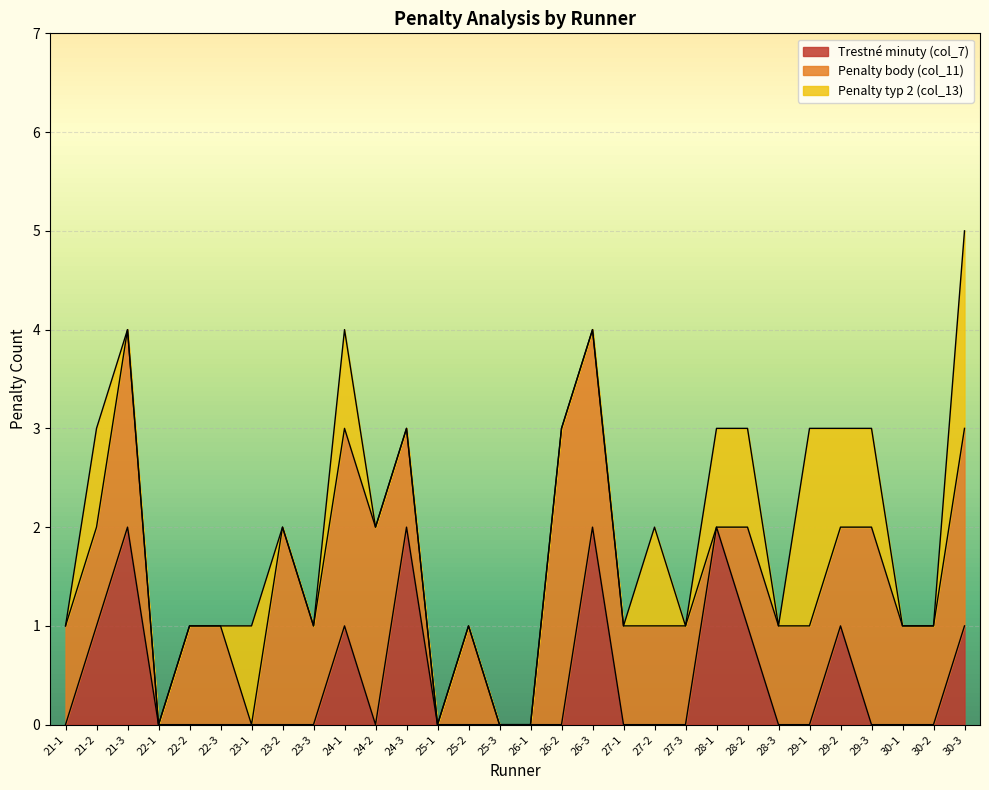

How many data points in Penalty Minutes (col_7) are above 0?

9